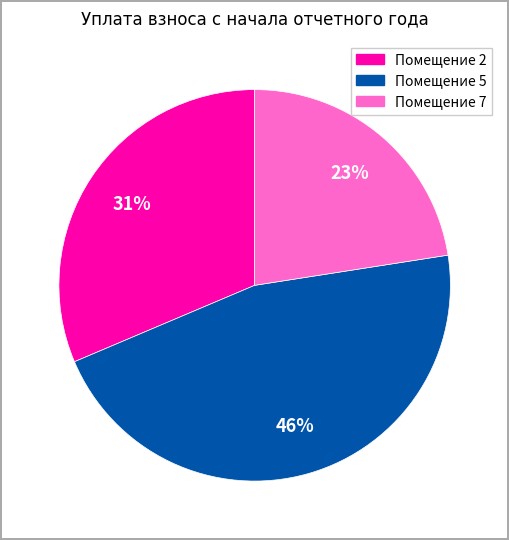

To the nearest percent, what is the average slice percentage?

33%